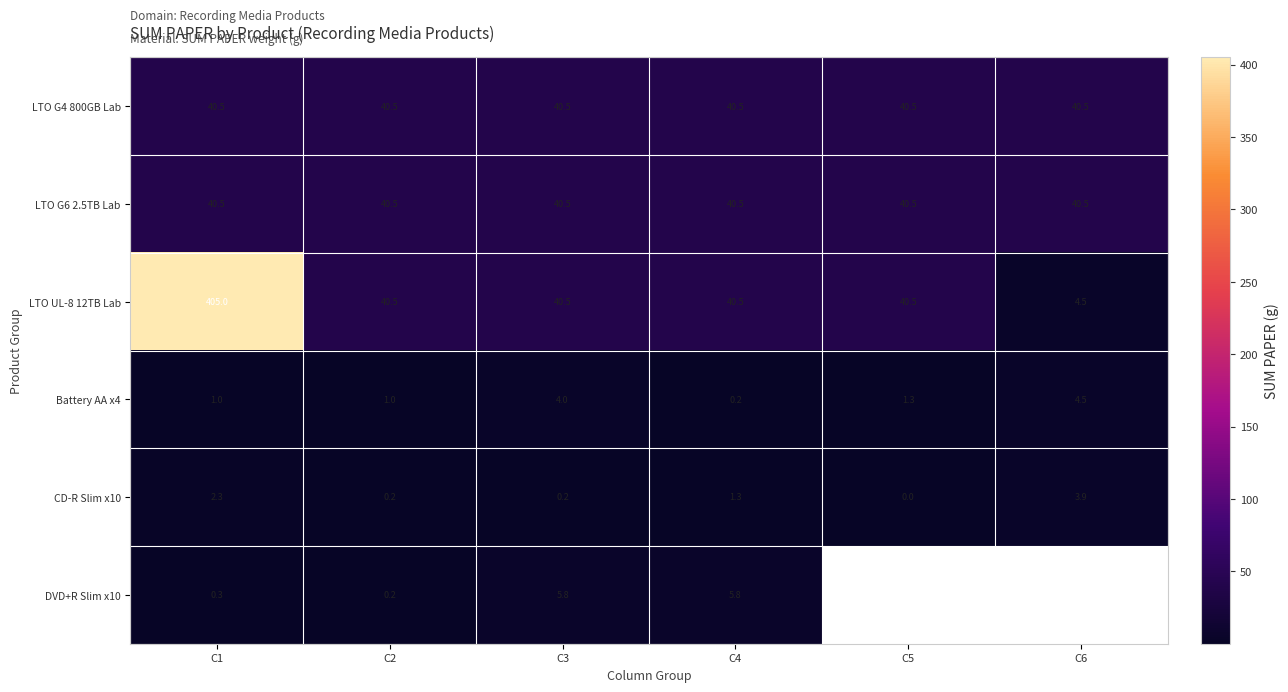

What is the difference between the highest and lowest values at C5?

40.5